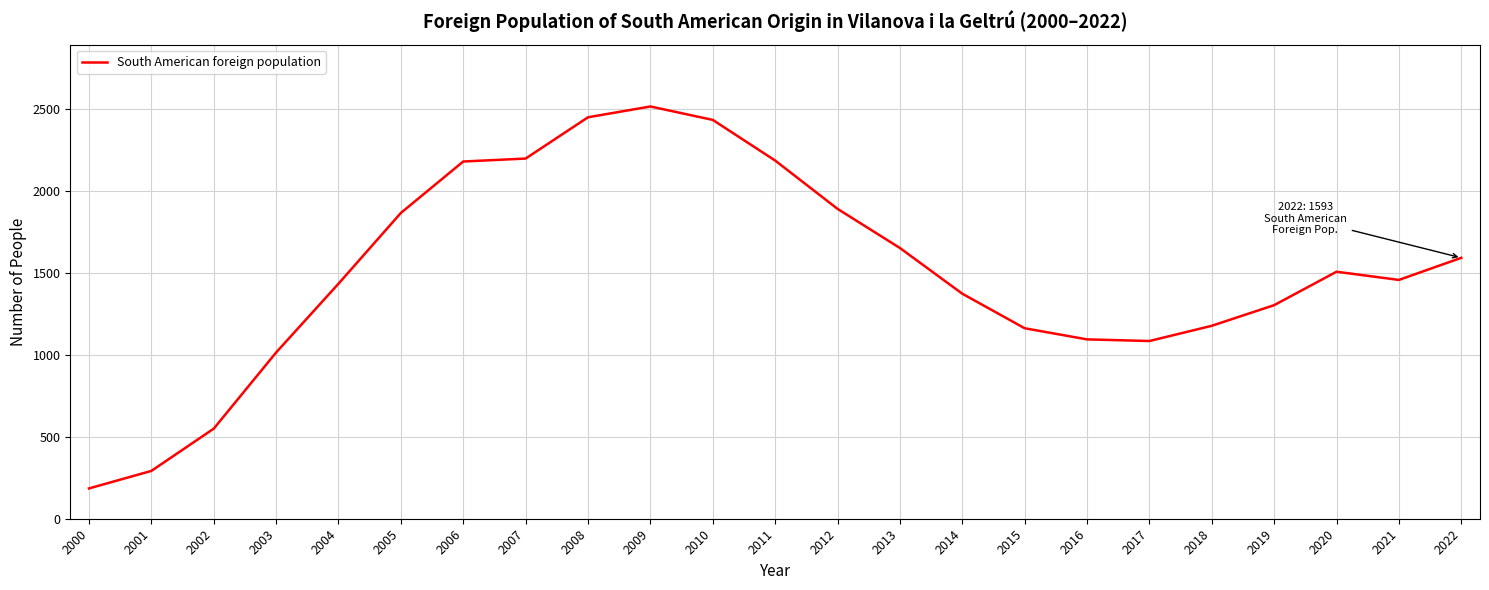

Between 2001 and 2007, which is larger?

2007